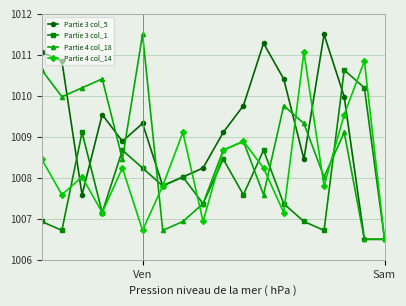

List the series in order of their overall mean, highest first.

Partie 3 col_5, Partie 4 col_18, Partie 4 col_14, Partie 3 col_1